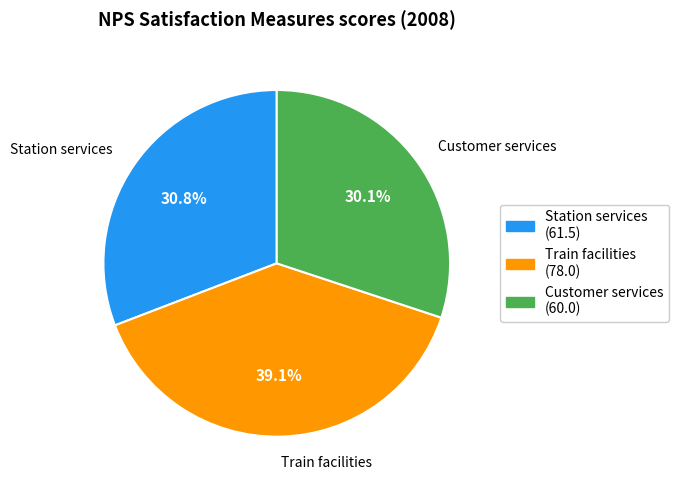

Does Station services account for over 50% of the chart?

No